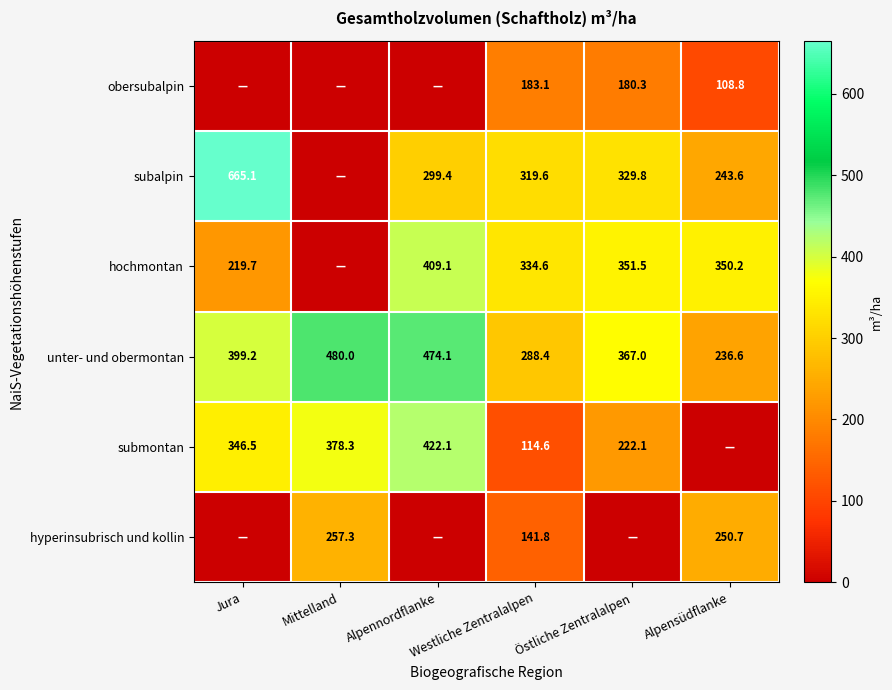

What is the difference between the maximum and minimum values in the unter- und obermontan series?

243.4